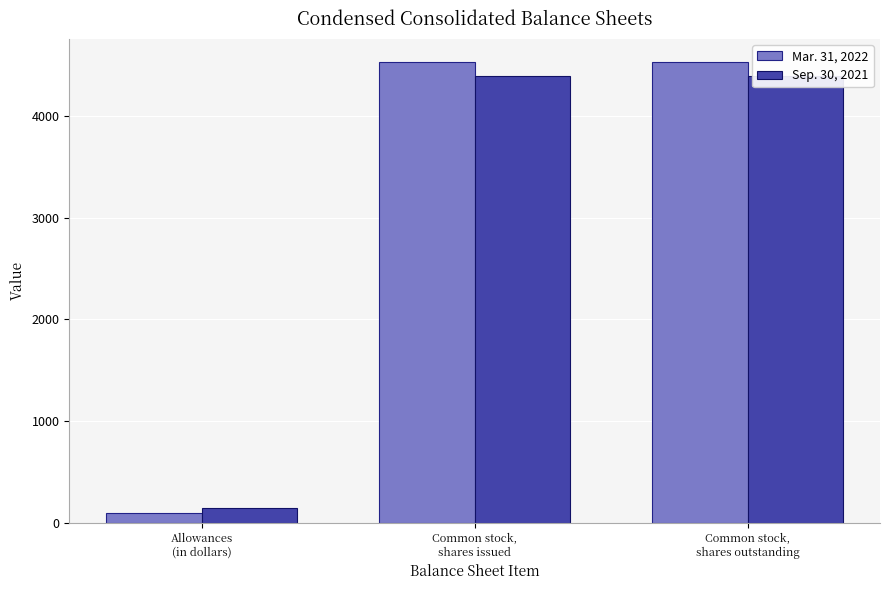

Count the number of categories in the chart.

3